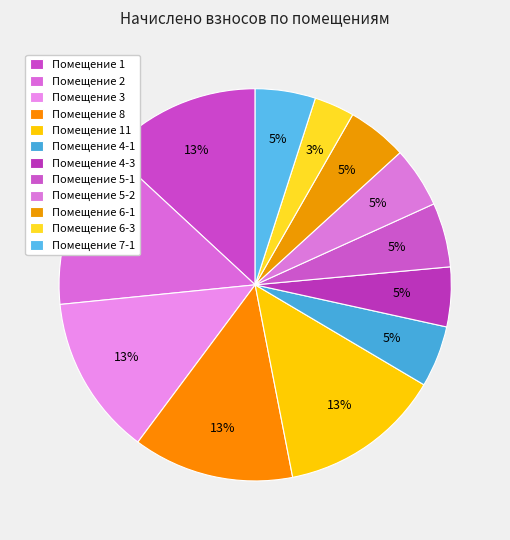

Which slice is the smallest?

6-3